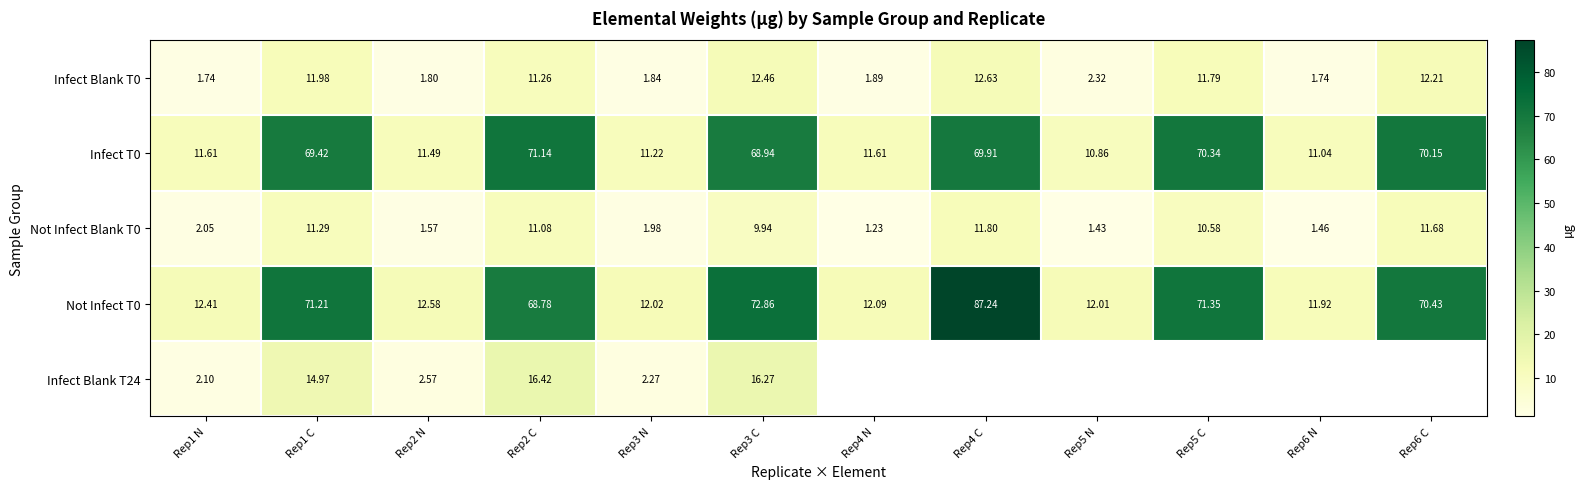

What is the average value of the Not Infect Blank T0 series?

6.3